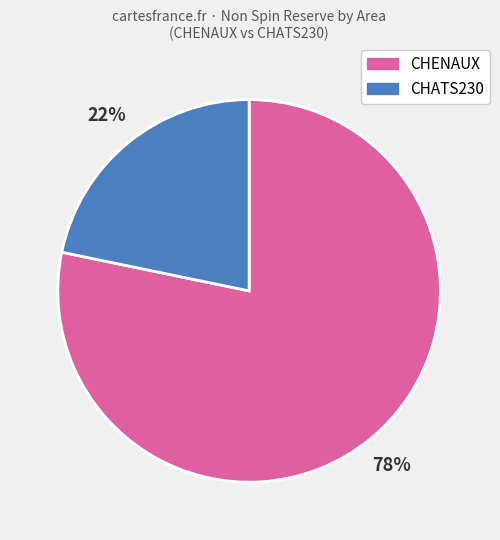

Is there any slice that represents more than half of the pie?

Yes